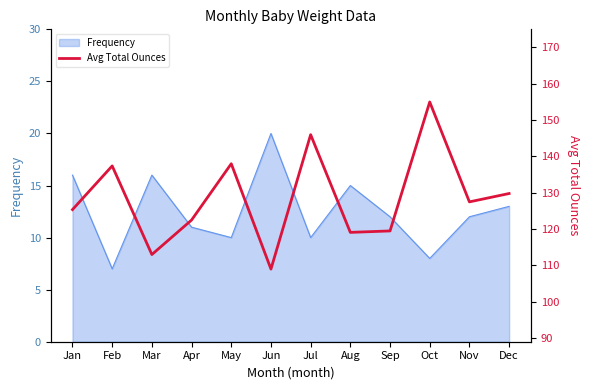

Which category has the highest value in the Frequency series?

Jun